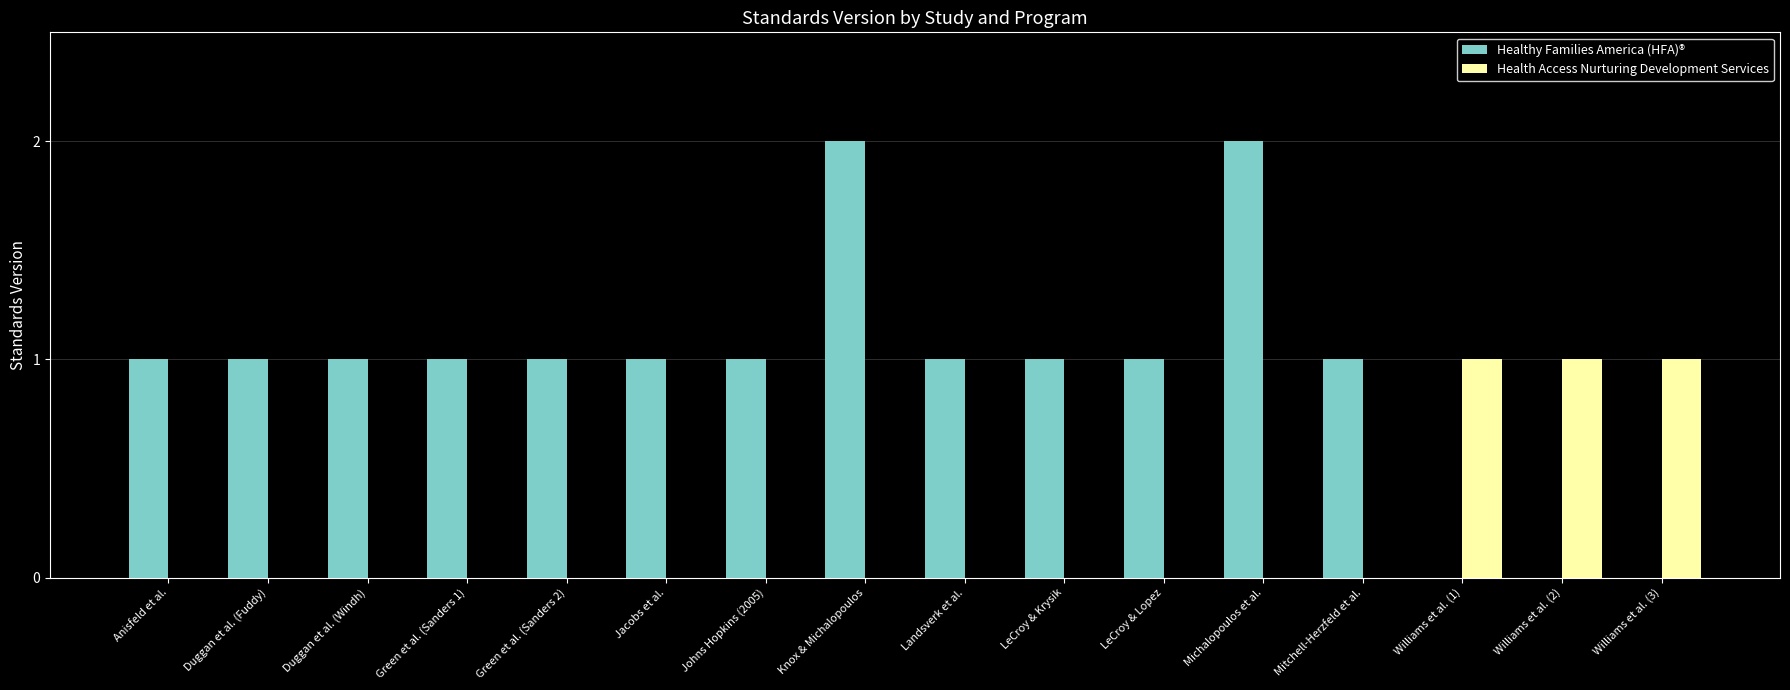

The Healthy Families America (HFA)® series shows 1 at Duggan et al. (Fuddy). True or false?

True